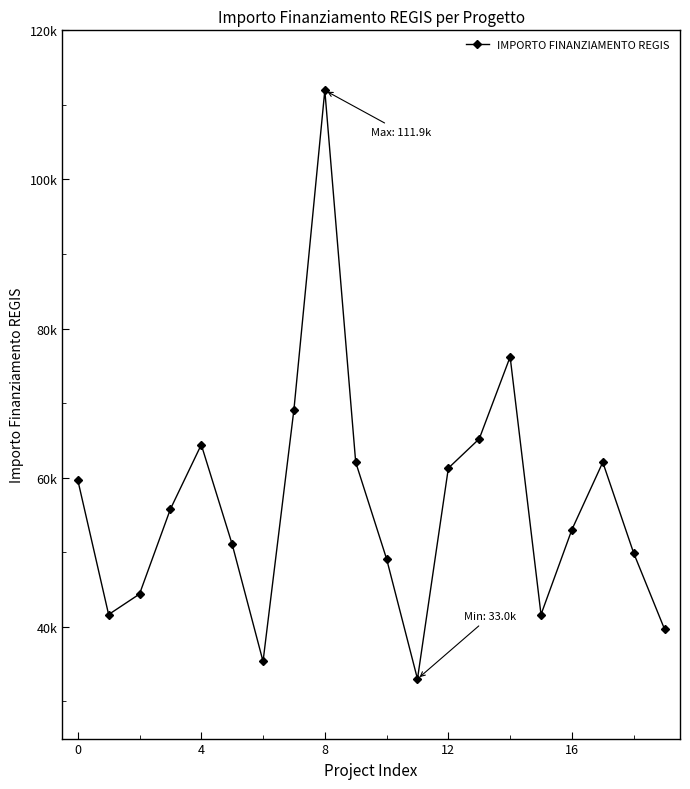

Does the chart have visible grid lines?

No